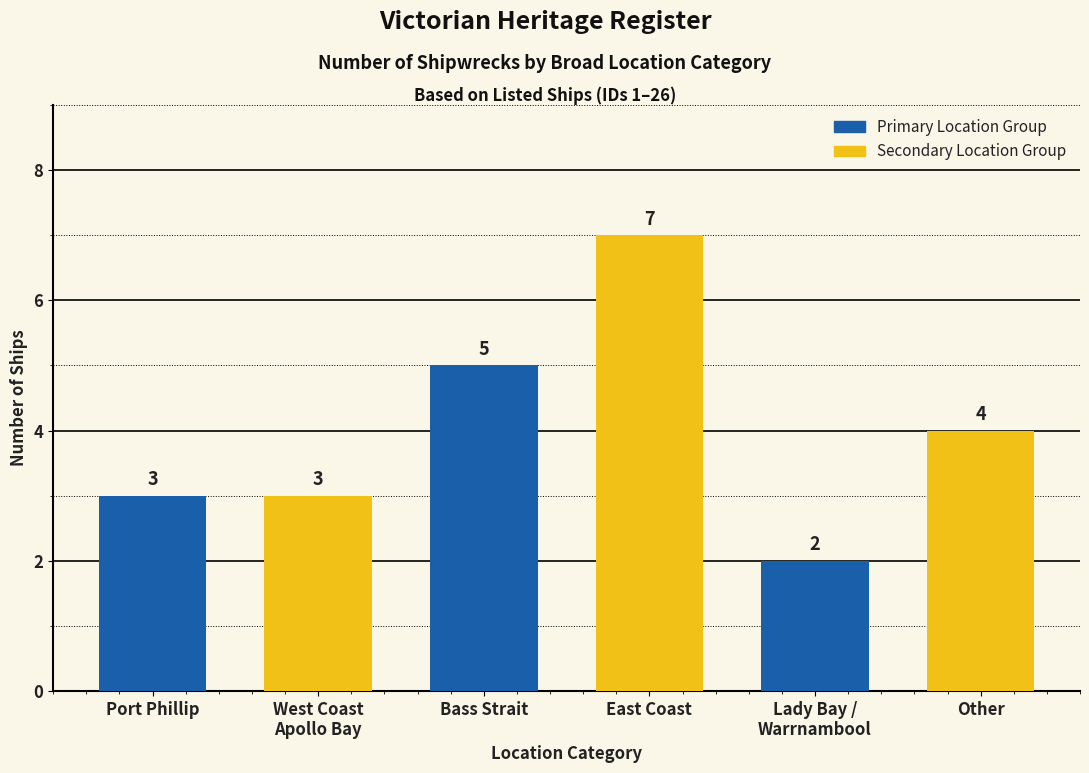

Which label corresponds to the smallest value in the chart?

Lady Bay /
Warrnambool